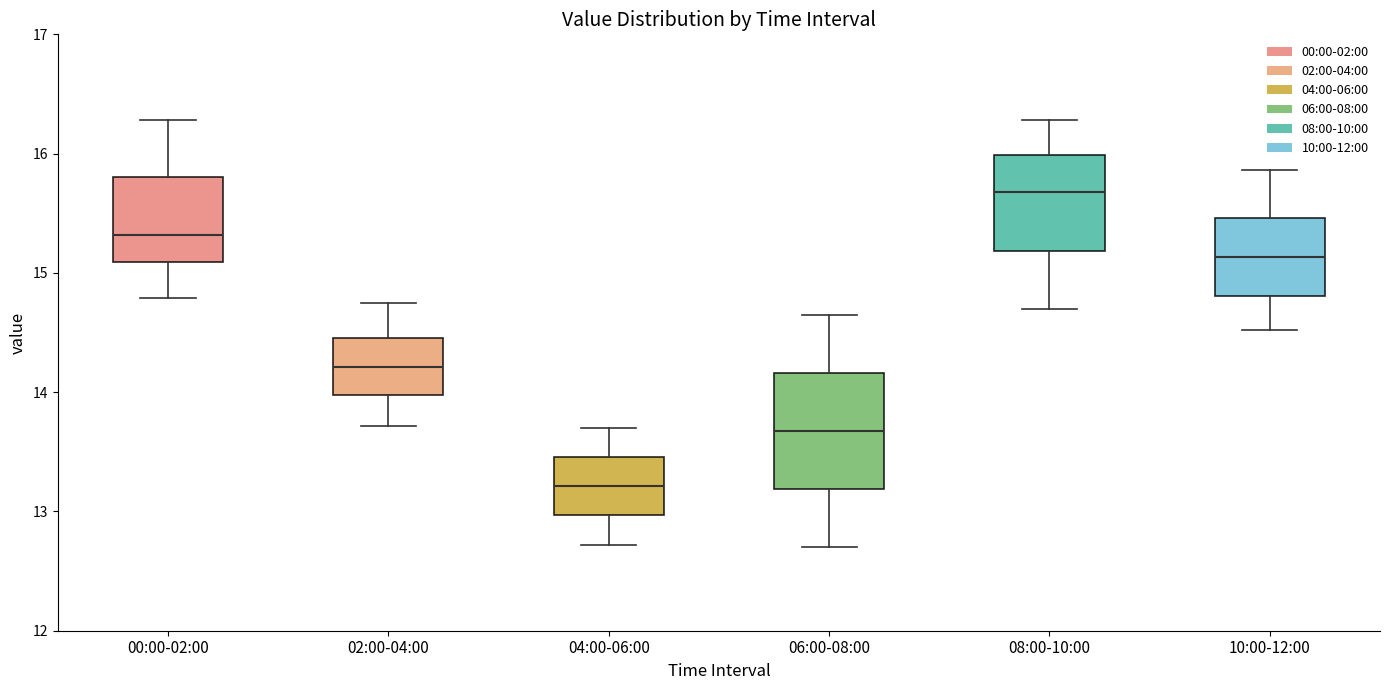

Reading left to right, read every box against the y-axis: the position of its median line, the range the box covers, and the ends of its whiskers. The values are not printed on the chart, so give them approximately, as read against the axis.

00:00-02:00: median 15.3, box 15.1 to 15.8, whiskers 14.8 to 16.3
02:00-04:00: median 14.2, box 14.0 to 14.5, whiskers 13.7 to 14.8
04:00-06:00: median 13.2, box 13.0 to 13.5, whiskers 12.7 to 13.7
06:00-08:00: median 13.7, box 13.2 to 14.2, whiskers 12.7 to 14.7
08:00-10:00: median 15.7, box 15.2 to 16.0, whiskers 14.7 to 16.3
10:00-12:00: median 15.1, box 14.8 to 15.5, whiskers 14.5 to 15.9